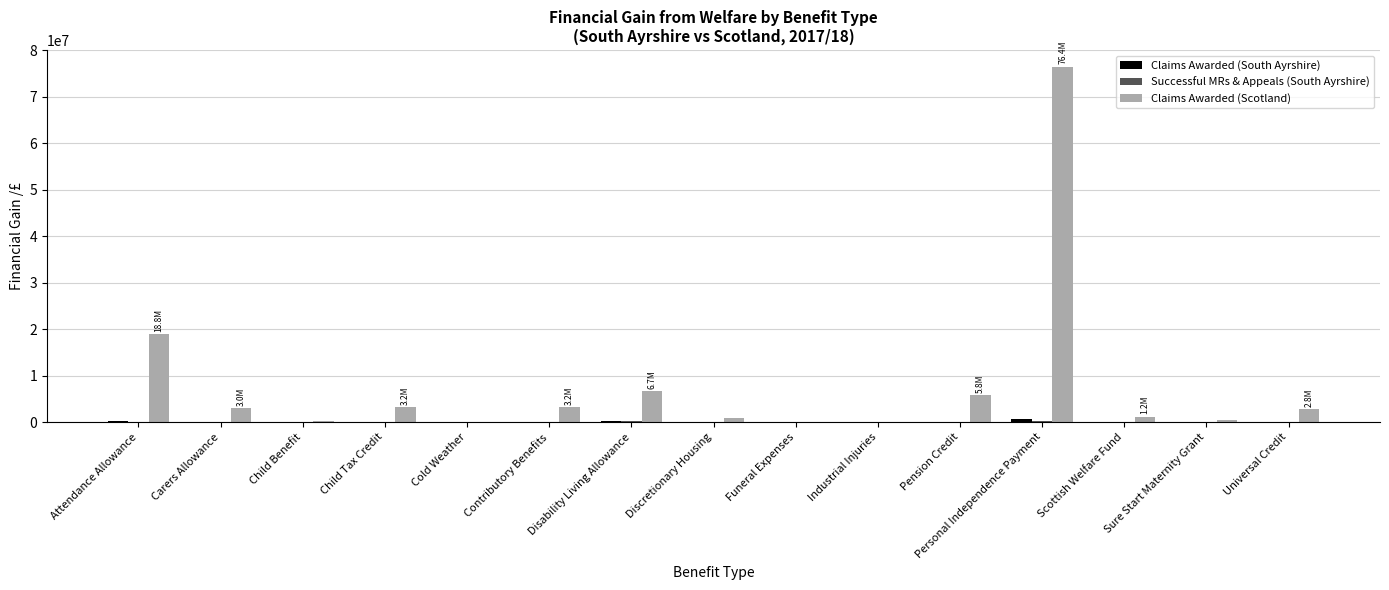

What is the greatest value displayed?

76443371.8